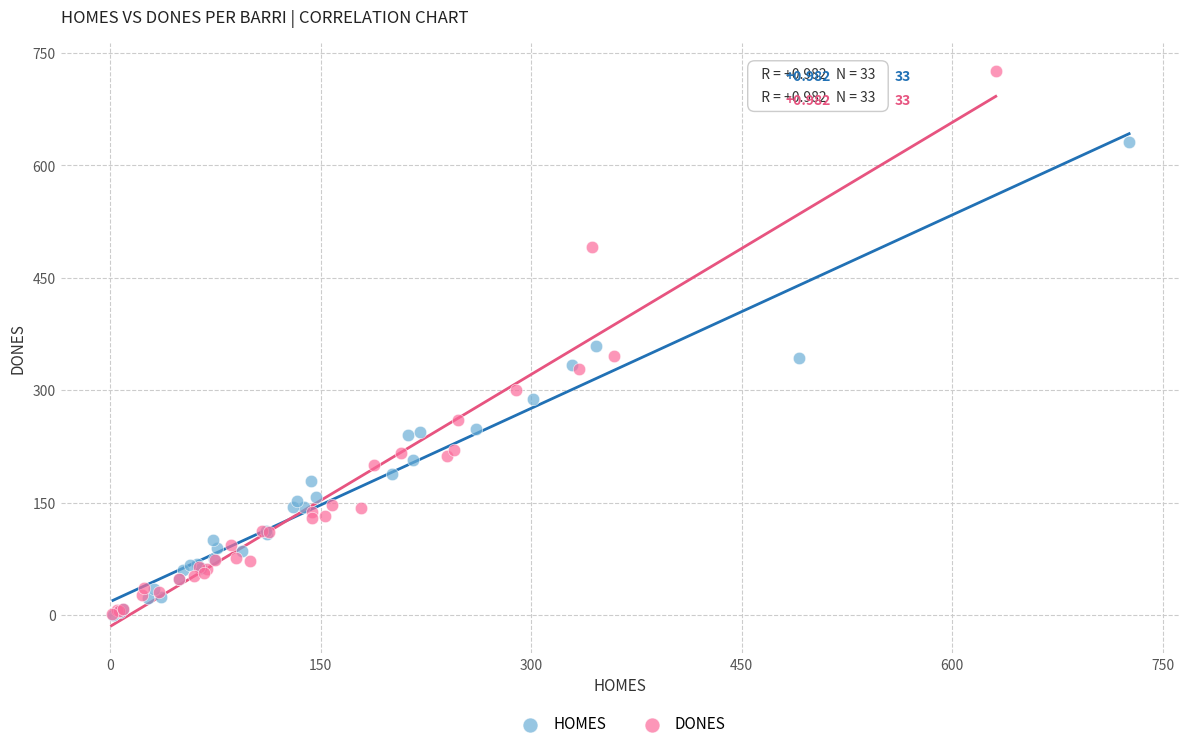

Which series has the largest Y range (max minus min)?

DONES